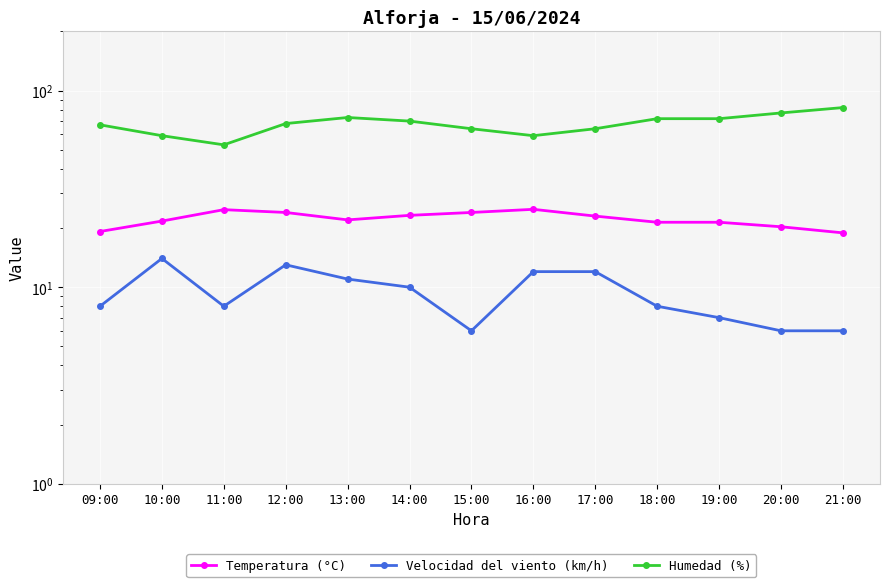

True or false: Temperatura (°C) and Humedad (%) intersect in this chart.

False